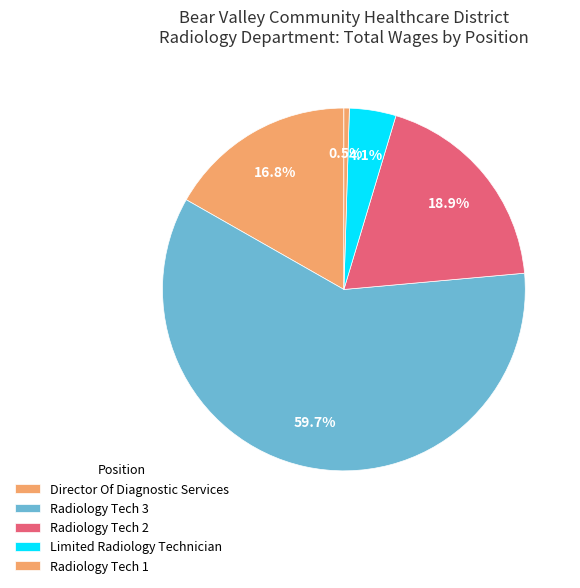

Which slice is the smallest?

Radiology Tech 1